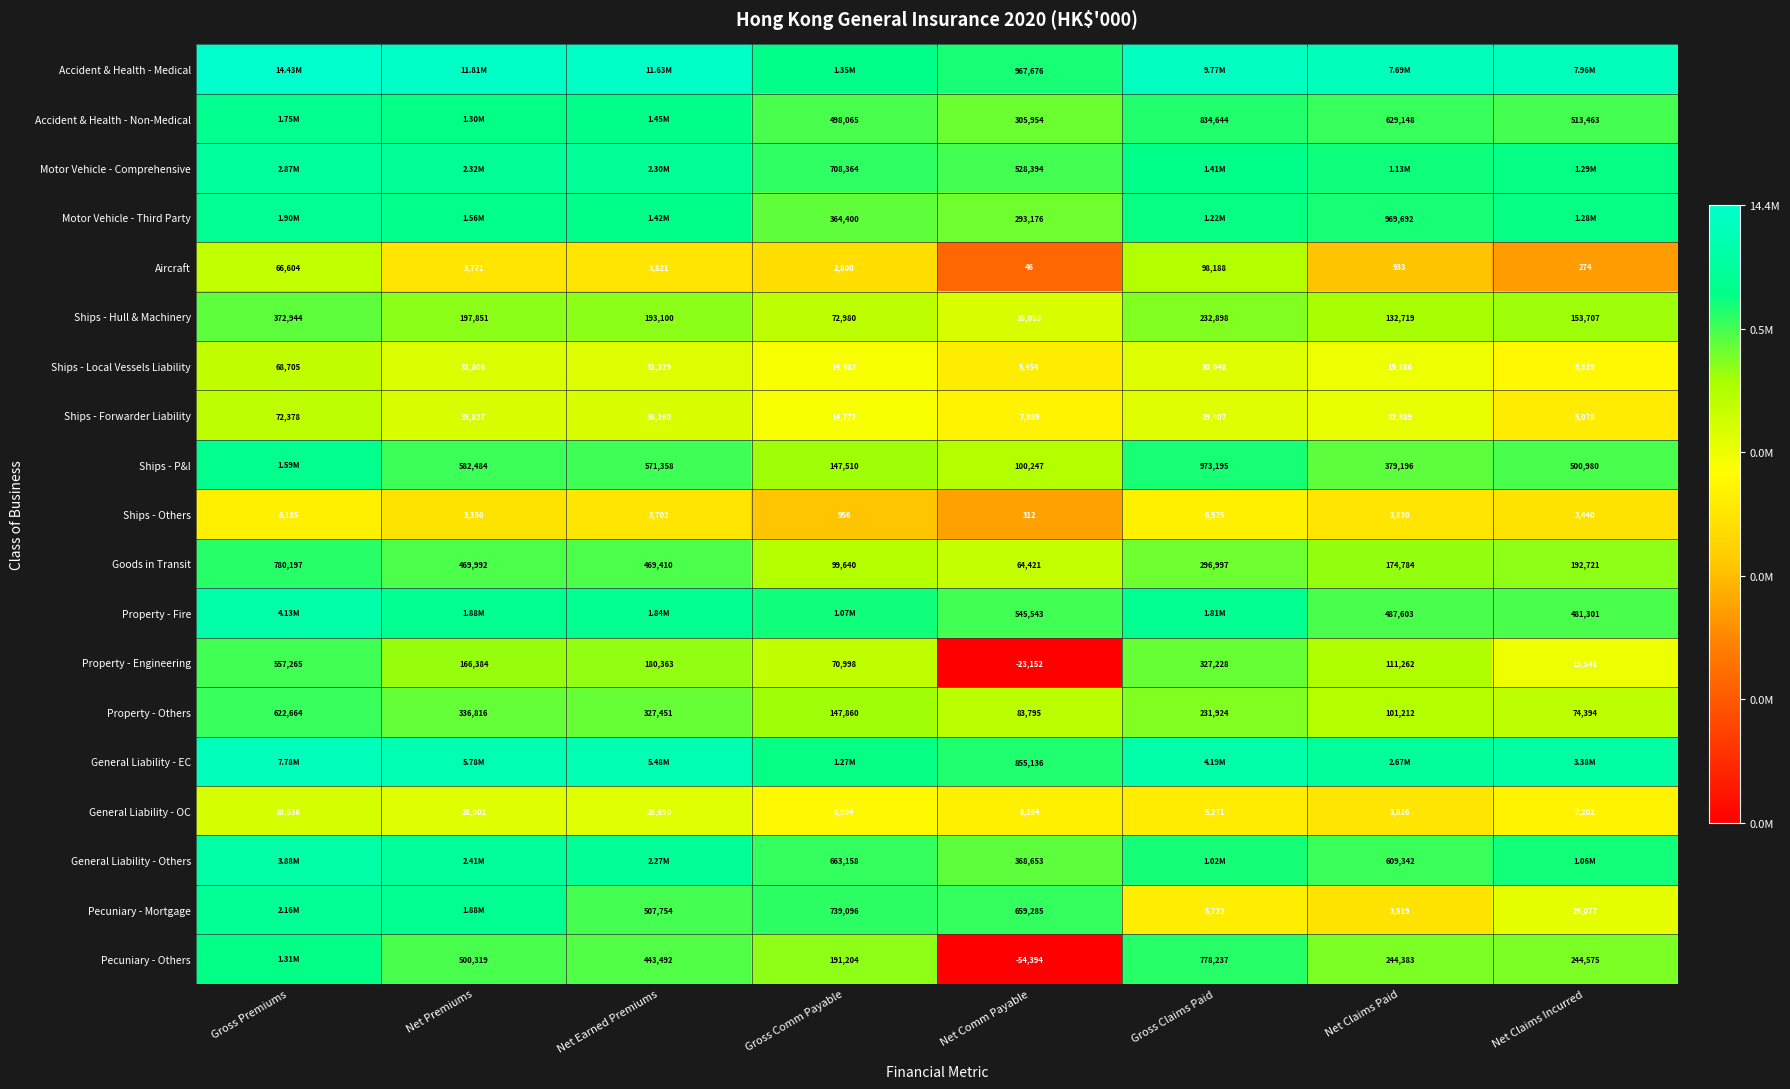

Count the number of categories in the chart.

8